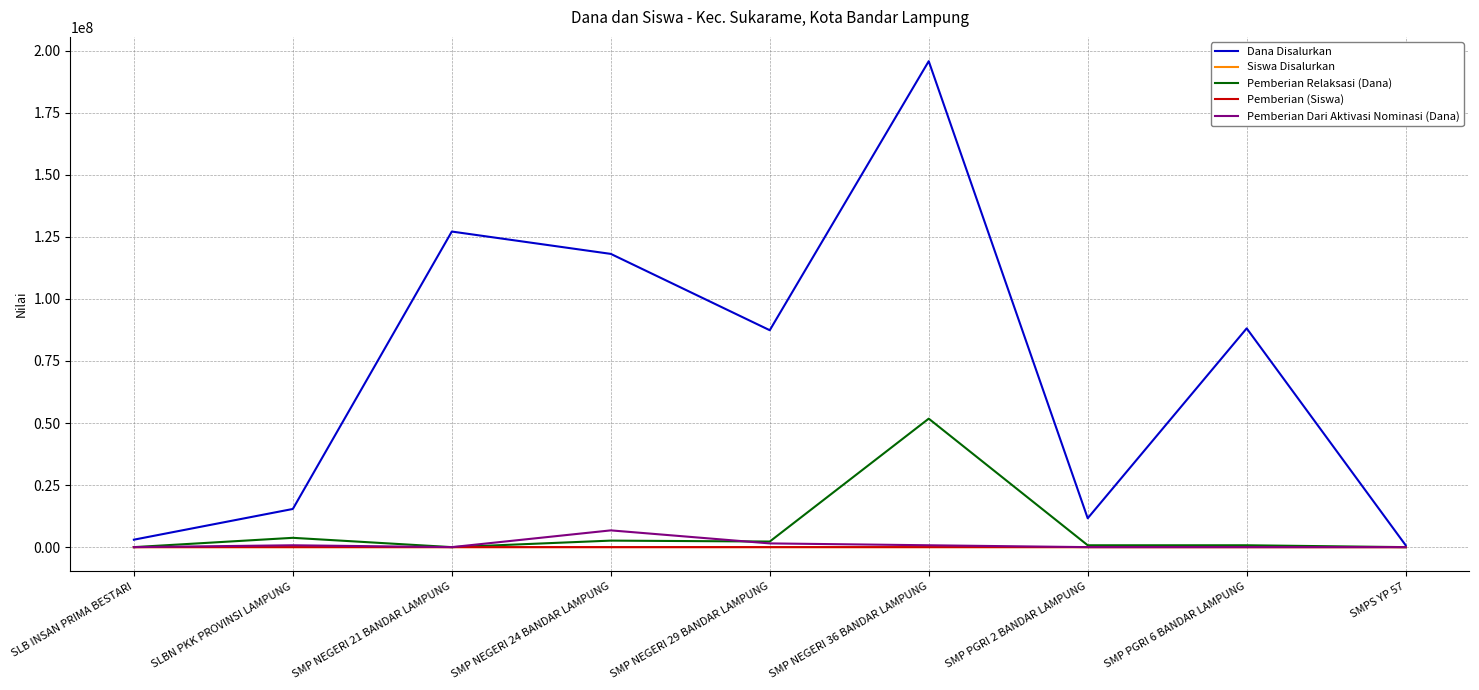

Which series has the widest spread of values?

Dana Disalurkan